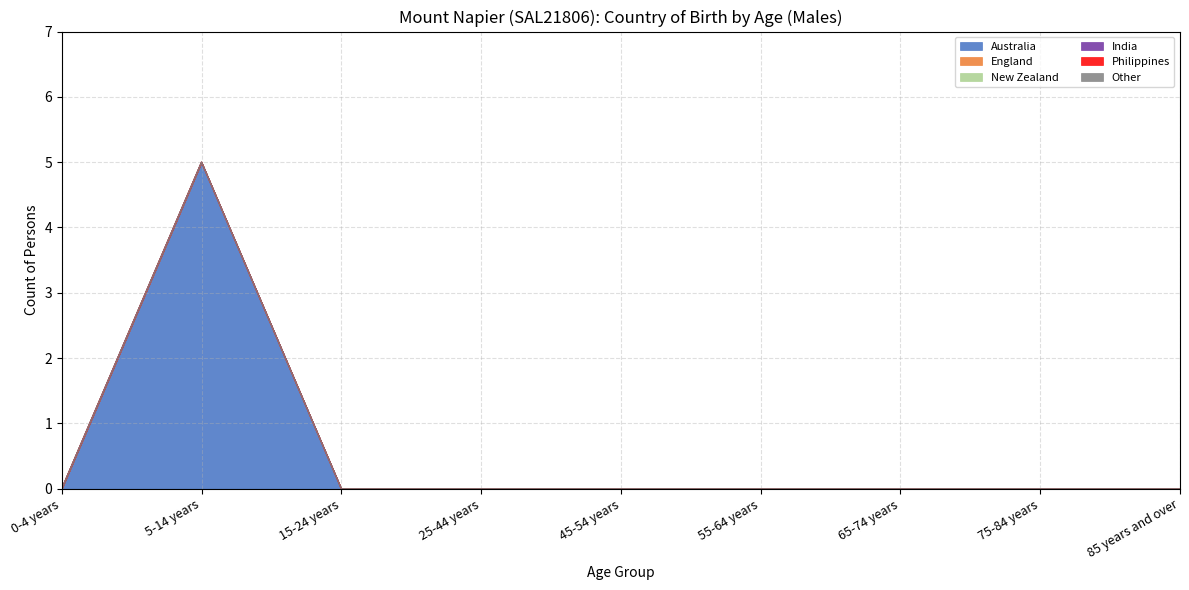

What is the label of the 2nd point from the right?

75-84 years